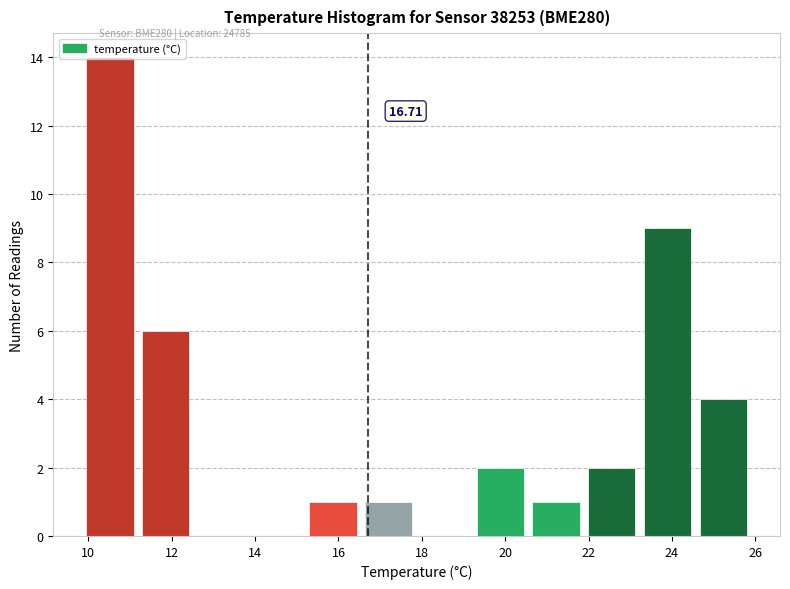

Over which range of the x-axis is the bar tallest?

9.8 to 11.2